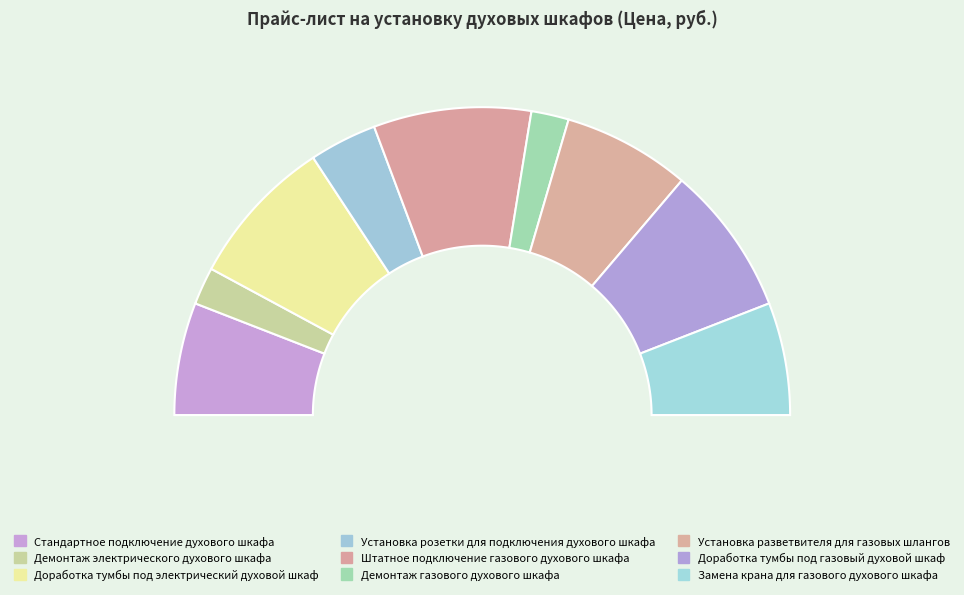

What is the change in value from Демонтаж электрического духового шкафа to Замена крана для газового духового шкафа?

+1000